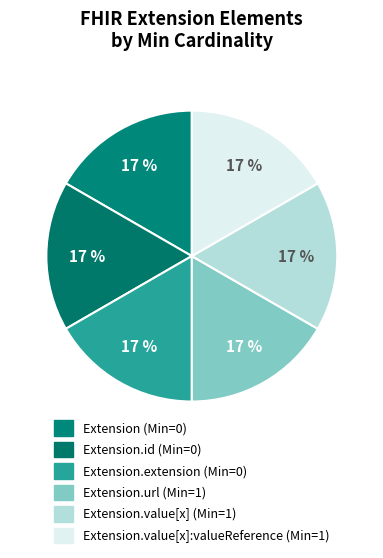

Count the number of slices in the pie.

6